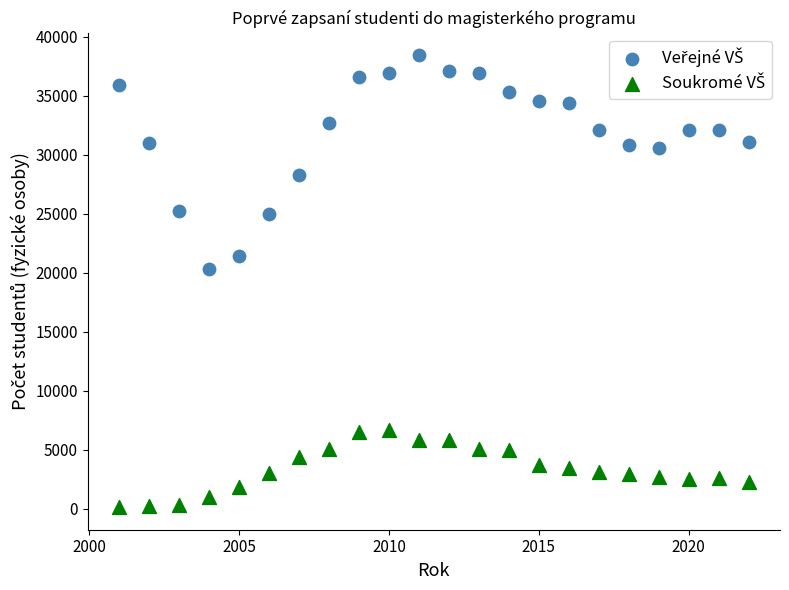

Across all series, what Y value is closest to 19283?

20349